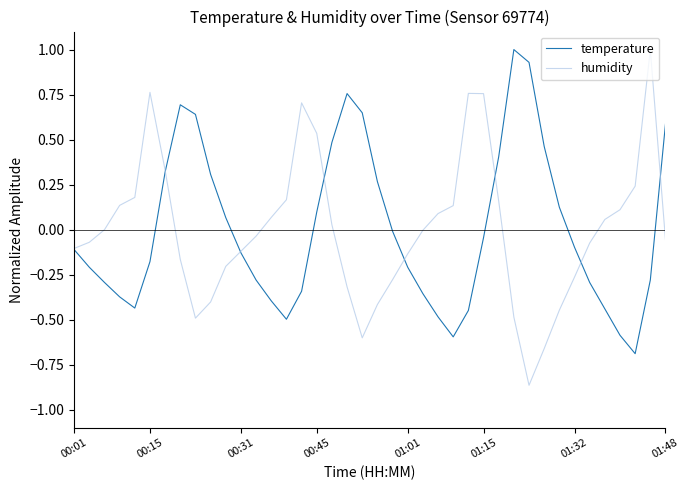

Count the number of categories in the chart.

40